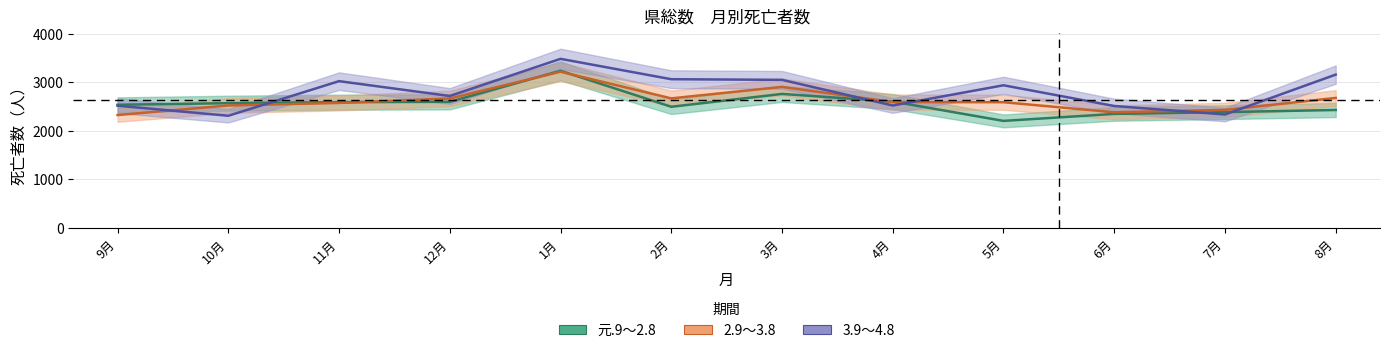

Reading left to right, extract all data points from this chart.

元.9～2.8: 9月=2536	10月=2568	11月=2589	12月=2596	1月=3236	2月=2494	3月=2759	4月=2602	5月=2203	6月=2347	7月=2384	8月=2428
2.9～3.8: 9月=2324	10月=2521	11月=2573	12月=2665	1月=3216	2月=2667	3月=2904	4月=2591	5月=2588	6月=2381	7月=2430	8月=2676
3.9～4.8: 9月=2516	10月=2309	11月=3022	12月=2716	1月=3482	2月=3062	3月=3049	4月=2520	5月=2937	6月=2510	7月=2335	8月=3157